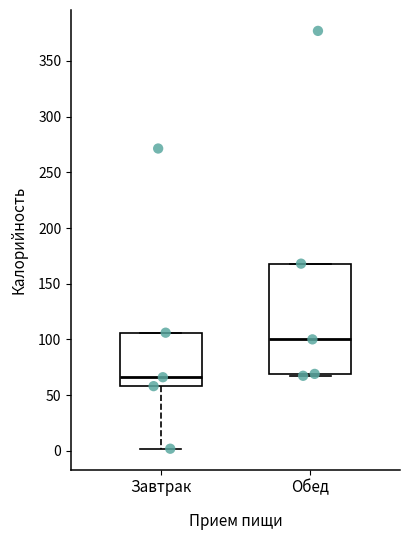

Reading left to right, transcribe this box plot: for each box, give where its median line is, the range the box spans, and where its two whiskers end, as read against the y-axis. The values are not printed on the chart, so give them approximately, as read against the axis.

Завтрак: median 65, box 60 to 105, whiskers 0 to 105
Обед: median 100, box 70 to 170, whiskers 65 to 170